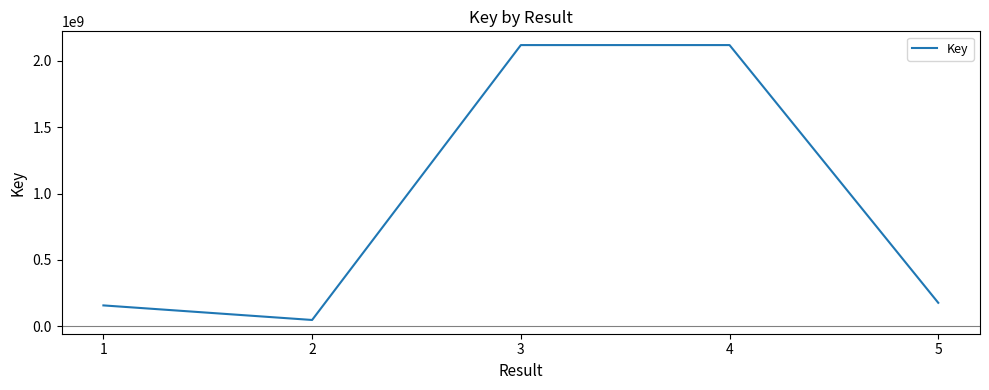

Is it true that the value at 4 is 2117870572?

True